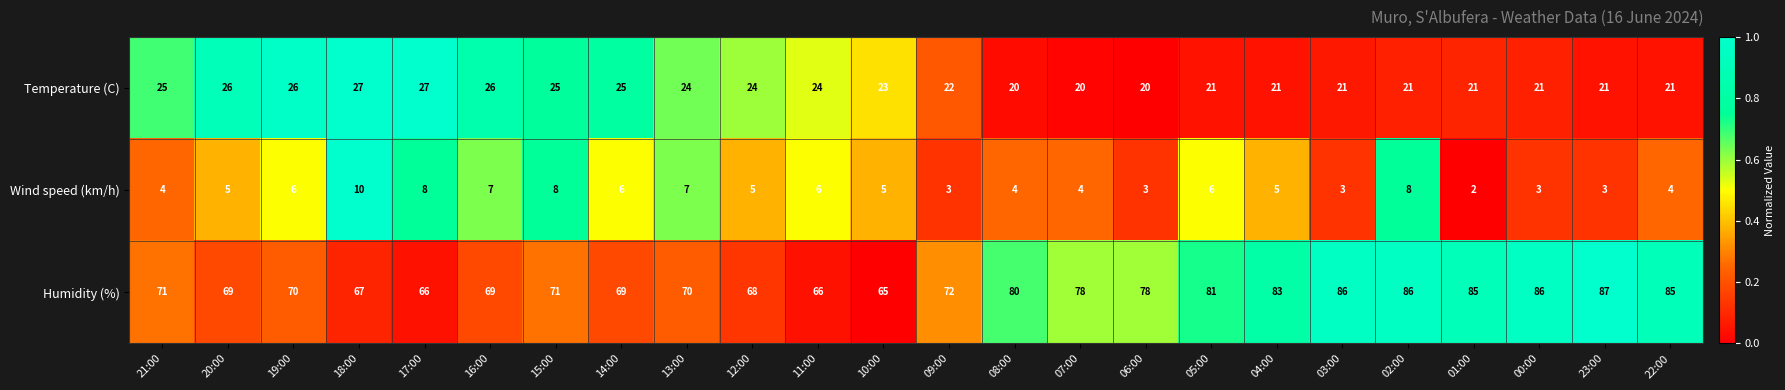

What is the maximum value shown in the chart?

87